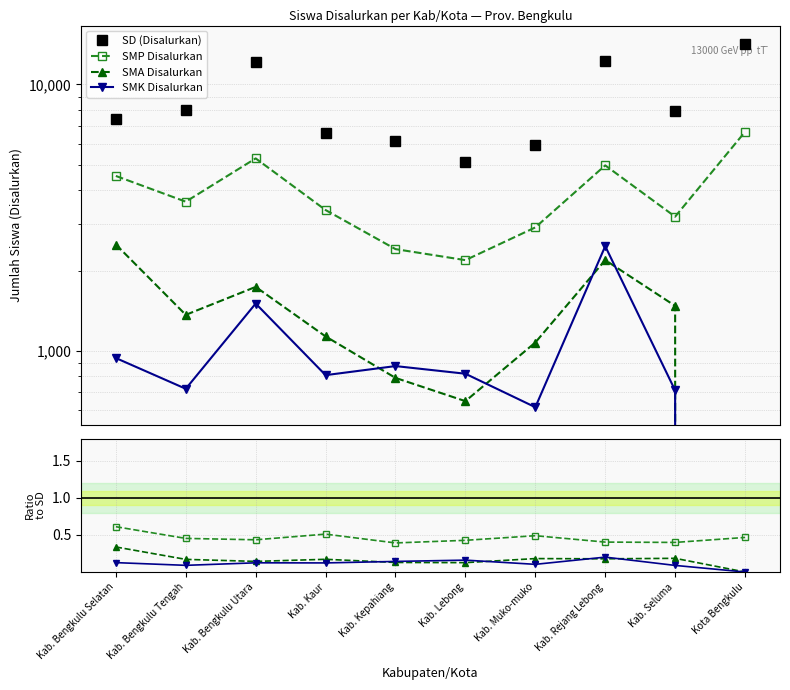

Which series has the widest spread of values?

SD (Disalurkan)